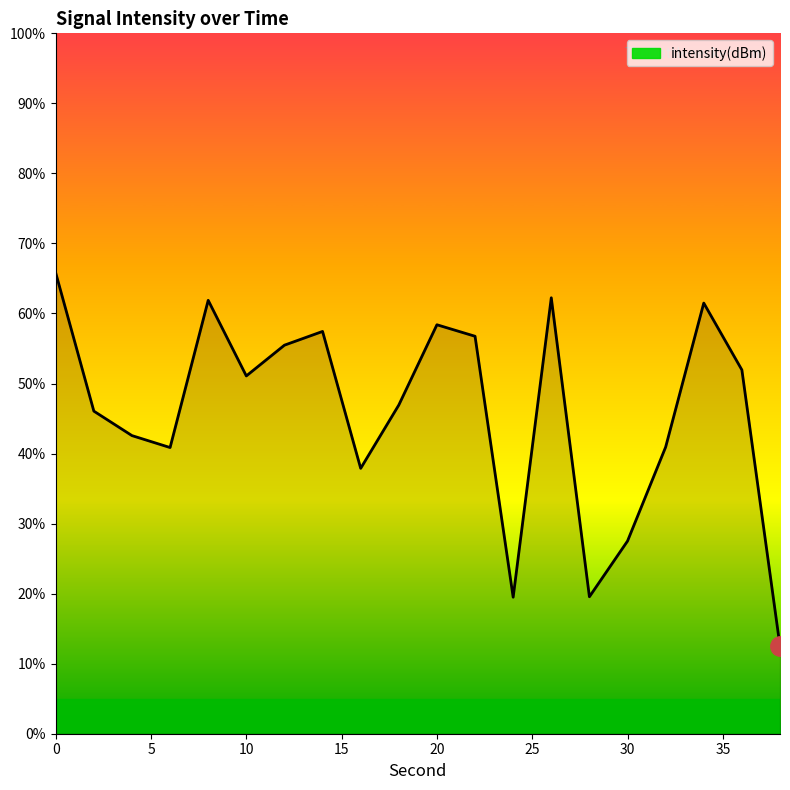

How many values are below 51?

10